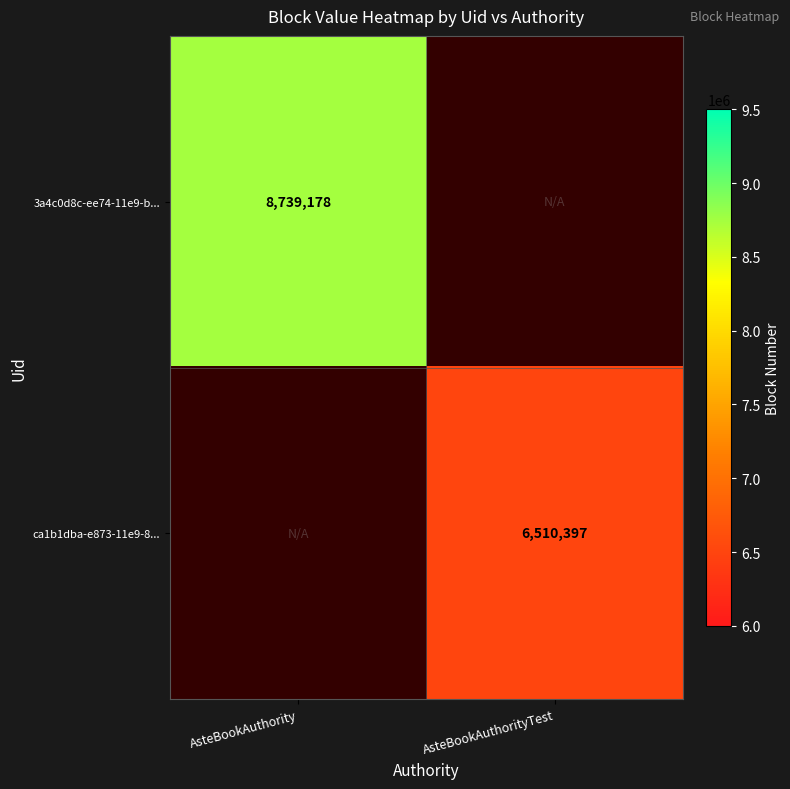

Is it true that ca1b1dba-e873-11e9-8... equals 6510397 at AsteBookAuthorityTest?

True